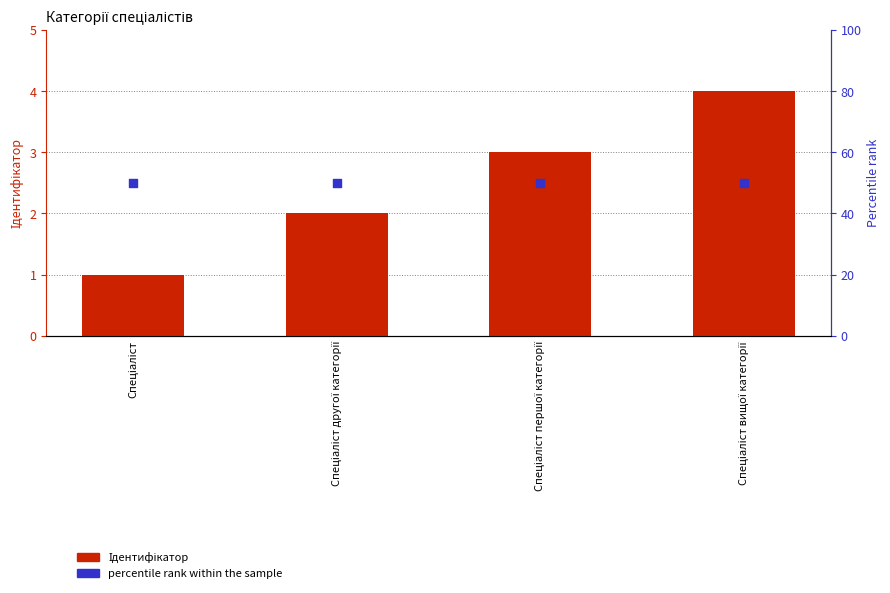

Which series has the widest spread of Y values?

Ідентифікатор